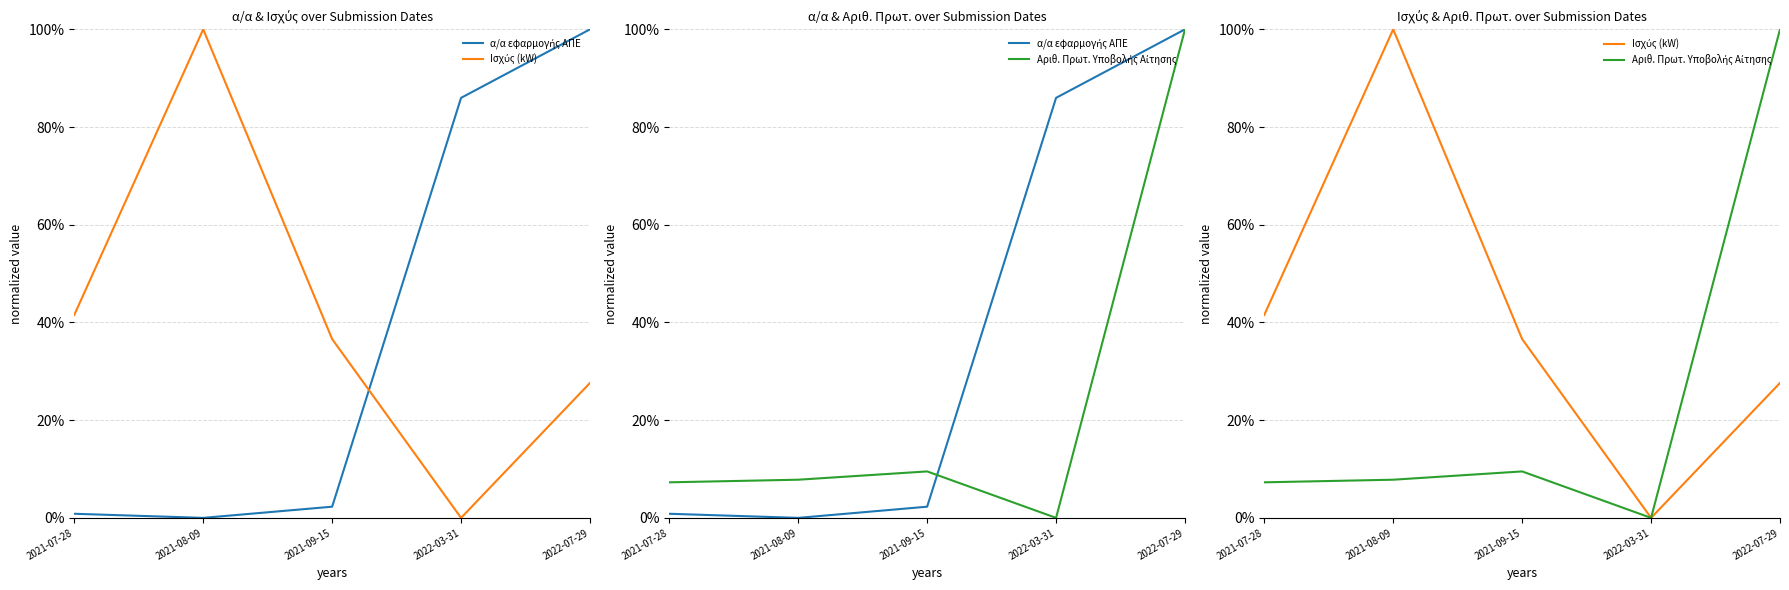

How many categories are shown in the chart?

5